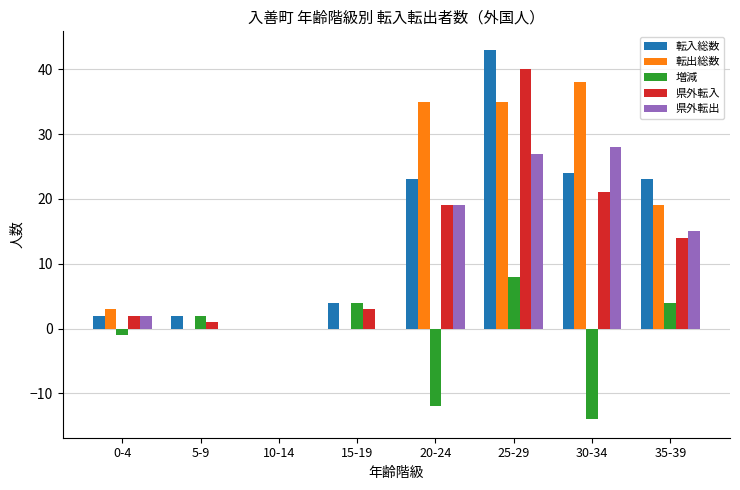

Reading left to right, extract all data points from this chart.

転入総数: 0-4=2	5-9=2	10-14=0	15-19=4	20-24=23	25-29=43	30-34=24	35-39=23
転出総数: 0-4=3	5-9=0	10-14=0	15-19=0	20-24=35	25-29=35	30-34=38	35-39=19
増減: 0-4=-1	5-9=2	10-14=0	15-19=4	20-24=-12	25-29=8	30-34=-14	35-39=4
県外転入: 0-4=2	5-9=1	10-14=0	15-19=3	20-24=19	25-29=40	30-34=21	35-39=14
県外転出: 0-4=2	5-9=0	10-14=0	15-19=0	20-24=19	25-29=27	30-34=28	35-39=15